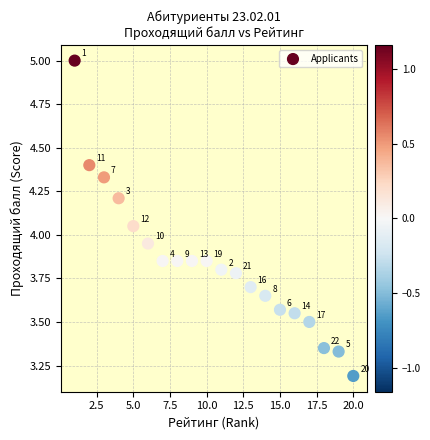

What is the range of X values (max minus min)?

19.0